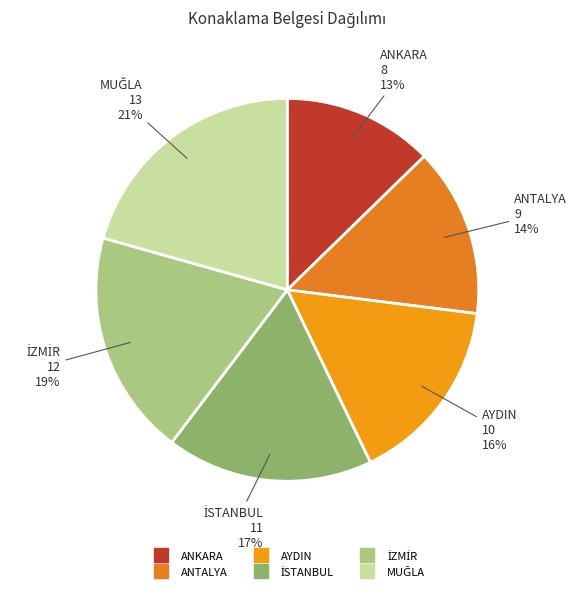

How many segments does this pie chart have?

6